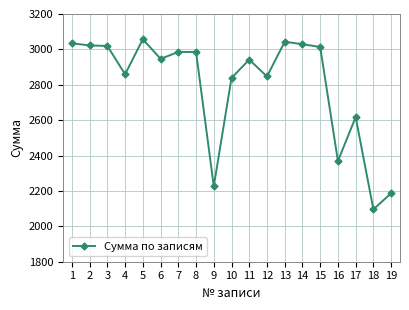

Count the number of values greater than 2946.

10